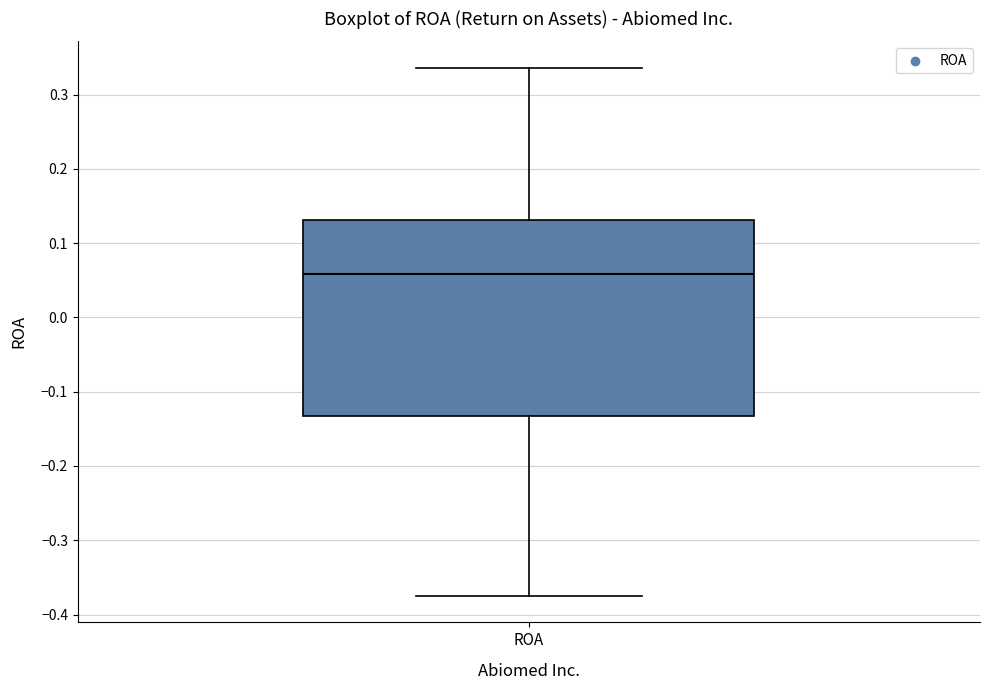

Where does the median line of the box for ROA sit on the y-axis? The values are not printed on the chart, so give them approximately, as read against the axis.

0.06